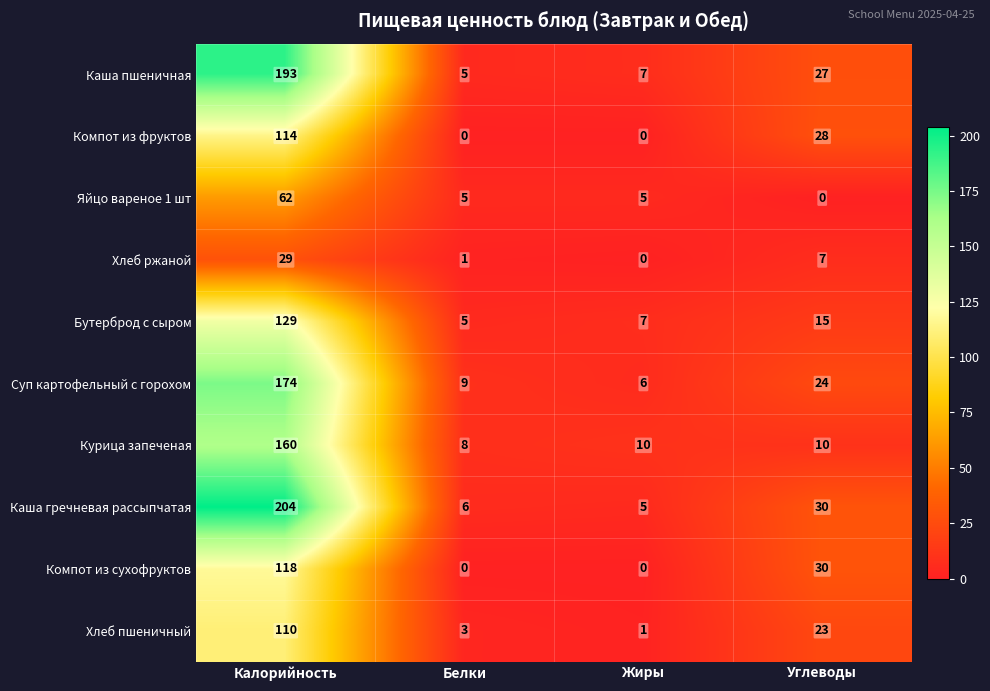

Is it true that Хлеб ржаной equals 46 at Калорийность?

False